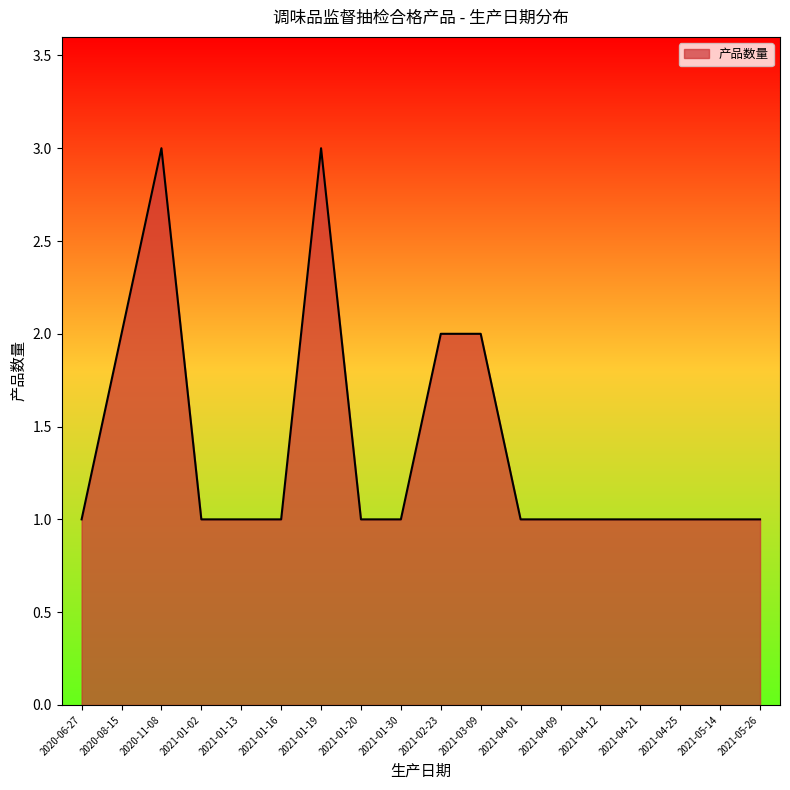

What is the ratio of the value at 2021-05-14 to the value at 2021-01-16?

1.0